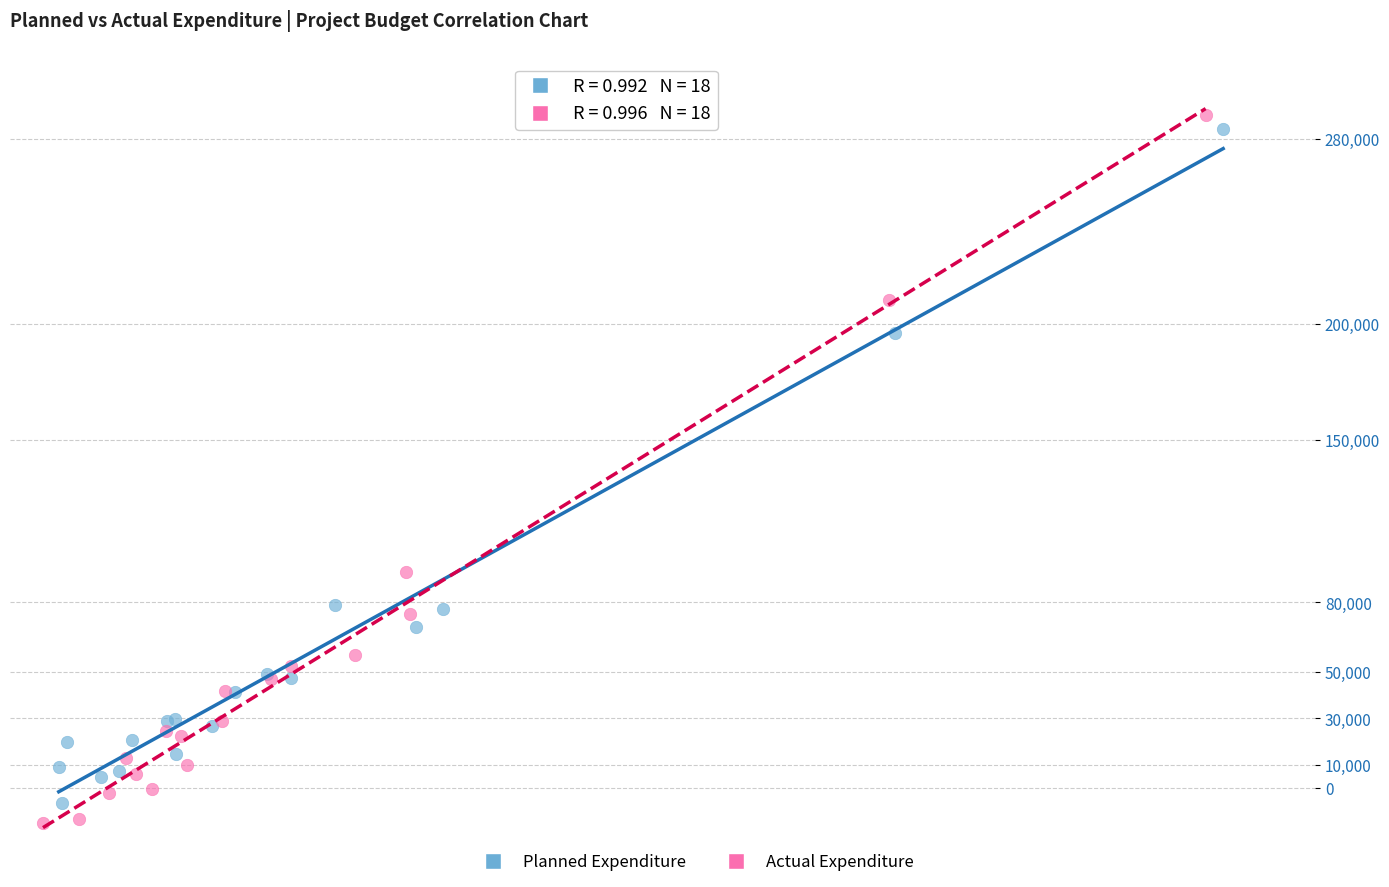

Which series has the widest spread of Y values?

Actual Expenditure